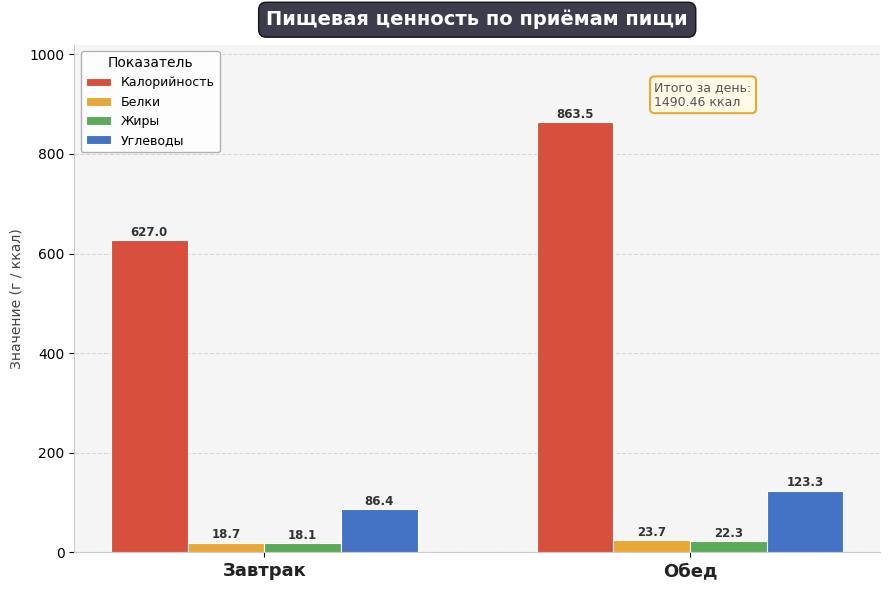

Which series changed the most between Завтрак and Обед?

Калорийность